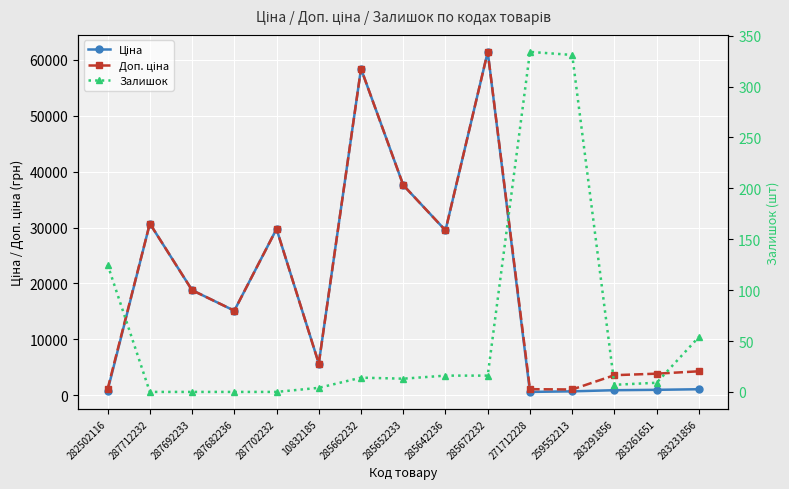

Is the value of Доп. ціна at 285652233 greater than the value of Ціна at 285662232?

No